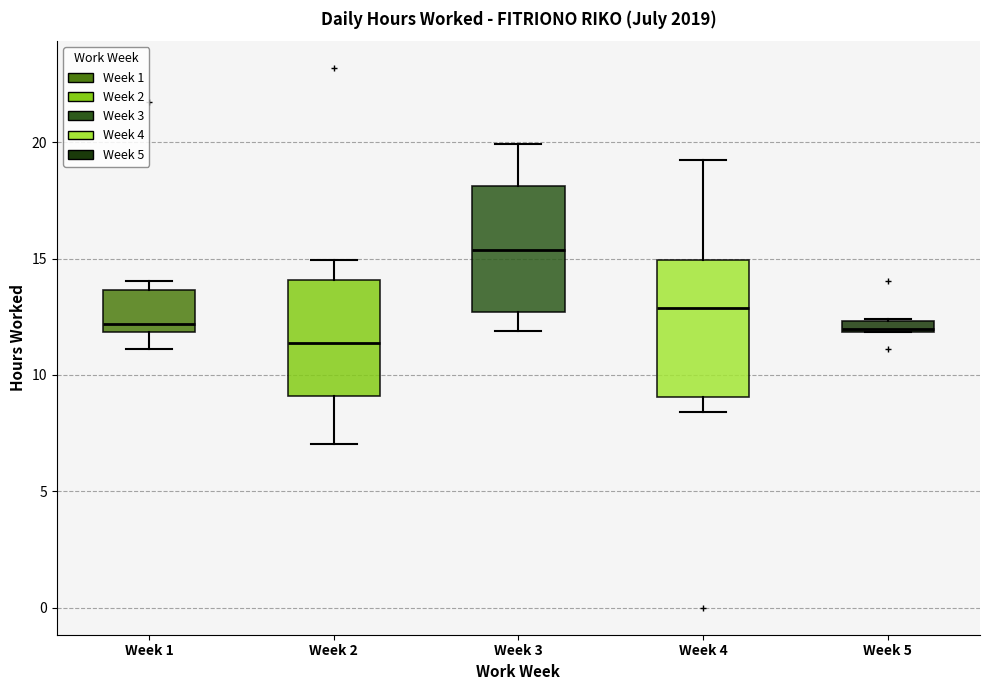

Which box has the lowest median line?

Week 2